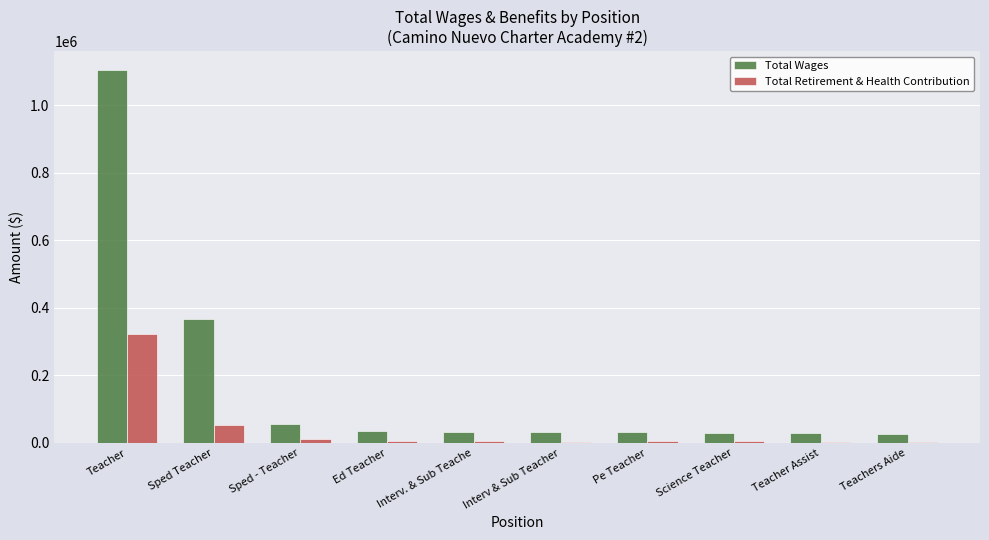

What is the sum of the Total Retirement & Health Contribution values at Pe Teacher and Teacher?

327323